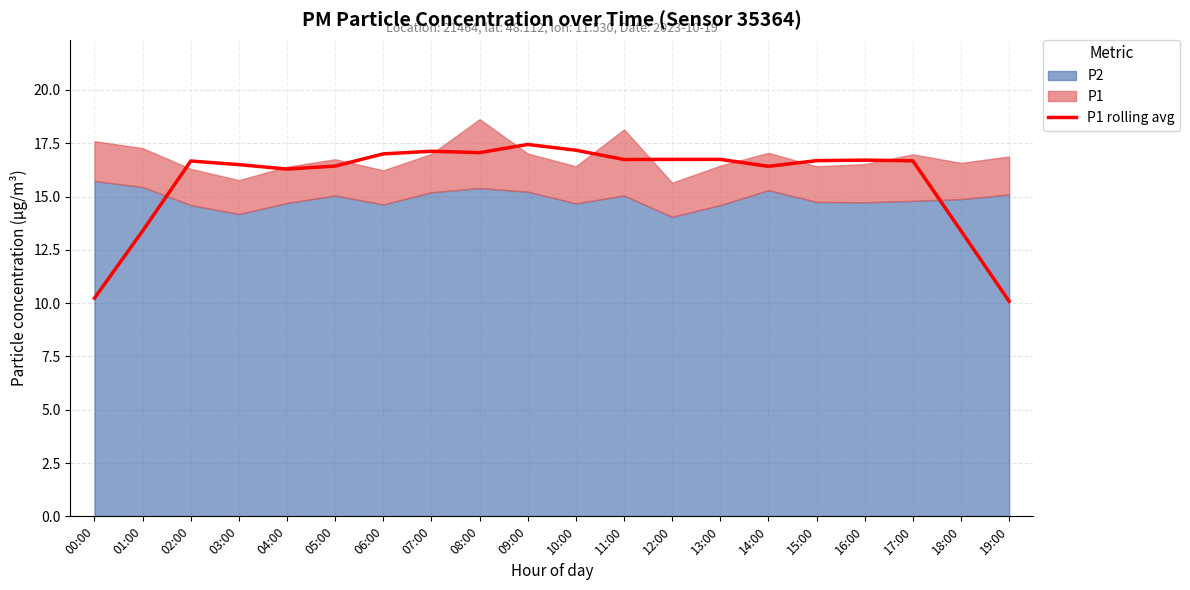

What is the value of the 4th point from the left?

16.5